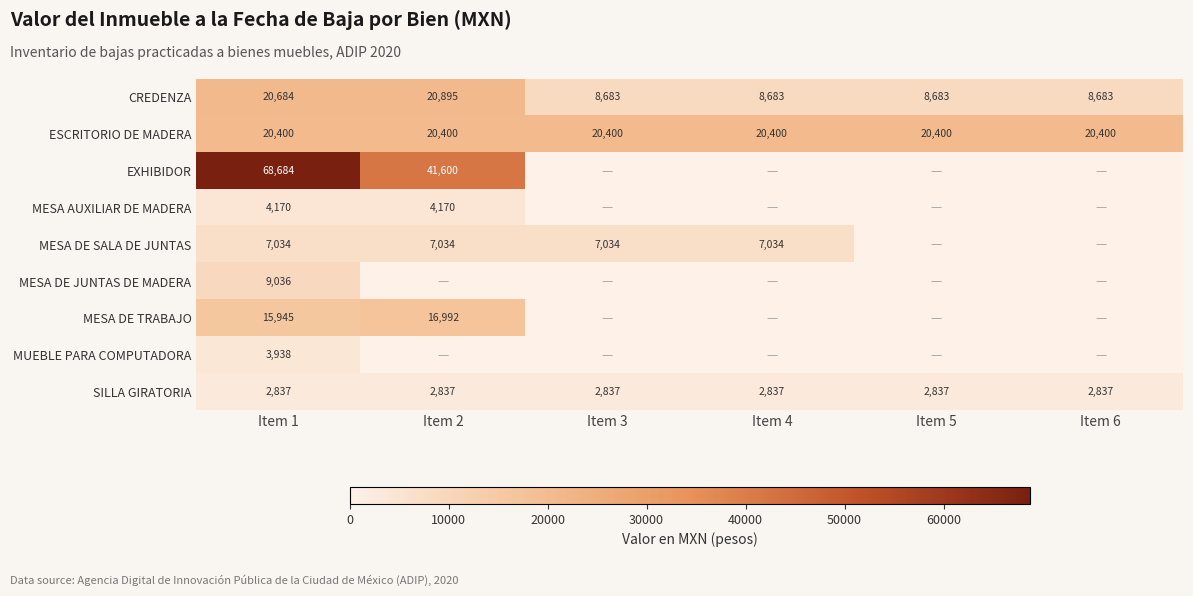

Is it true that ESCRITORIO DE MADERA equals 4206 at Item 3?

False